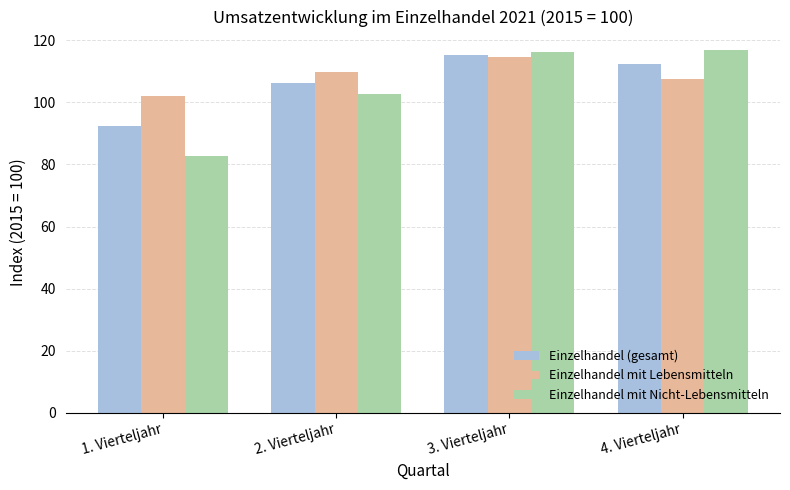

What is the label of the 3rd bar from the left?

3. Vierteljahr